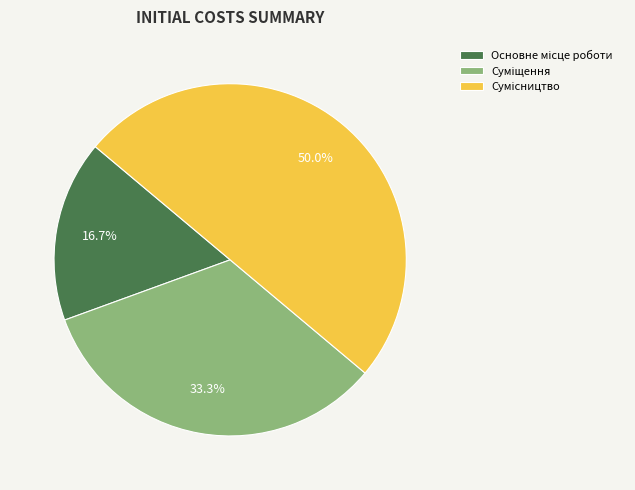

Is it true that Суміщення is 33% of the pie?

True